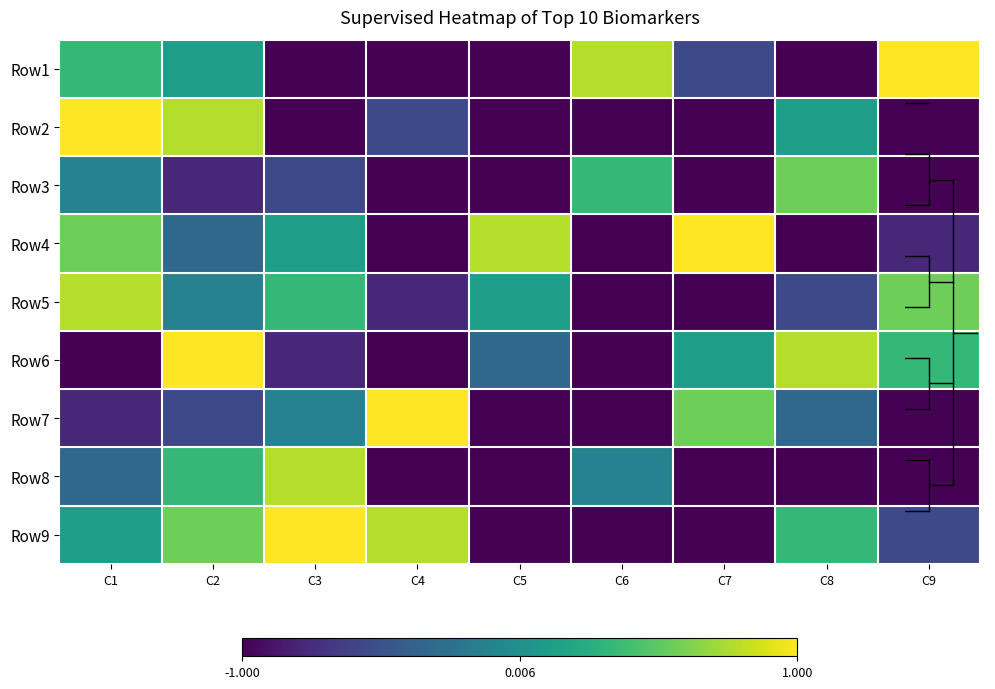

Count the number of categories in the chart.

9